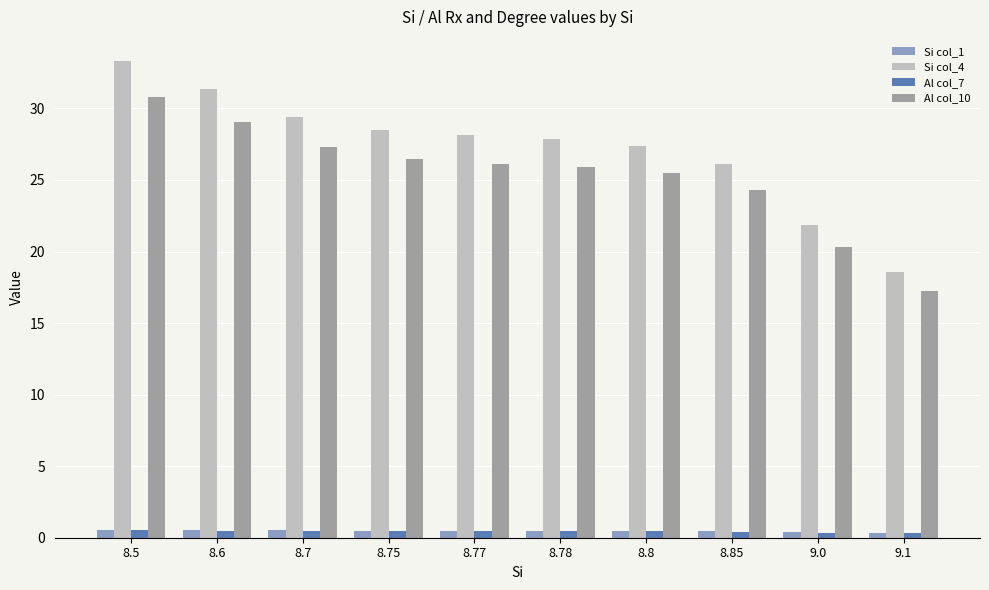

Is the value of Si col_1 at 8.5 greater than the value of Al col_10 at 8.85?

No